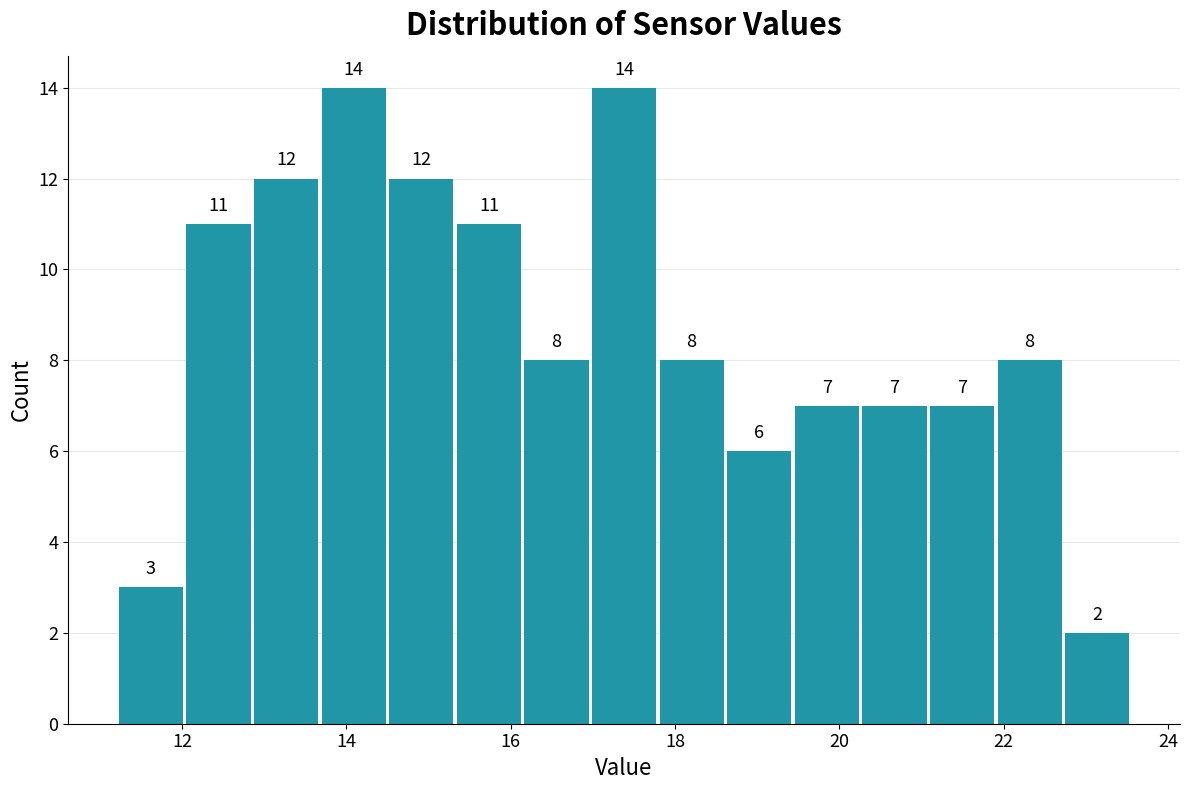

Reading left to right, list every bar in this chart as the range it spans on the x-axis followed by its height. The bar edges are not printed on the chart, so give them approximately, as read against the axis.

11.2 to 12.0: 3
12.0 to 12.8: 11
12.8 to 13.6: 12
13.6 to 14.6: 14
14.6 to 15.4: 12
15.4 to 16.2: 11
16.2 to 17.0: 8
17.0 to 17.8: 14
17.8 to 18.6: 8
18.6 to 19.4: 6
19.4 to 20.2: 7
20.2 to 21.2: 7
21.2 to 22.0: 7
22.0 to 22.8: 8
22.8 to 23.6: 2